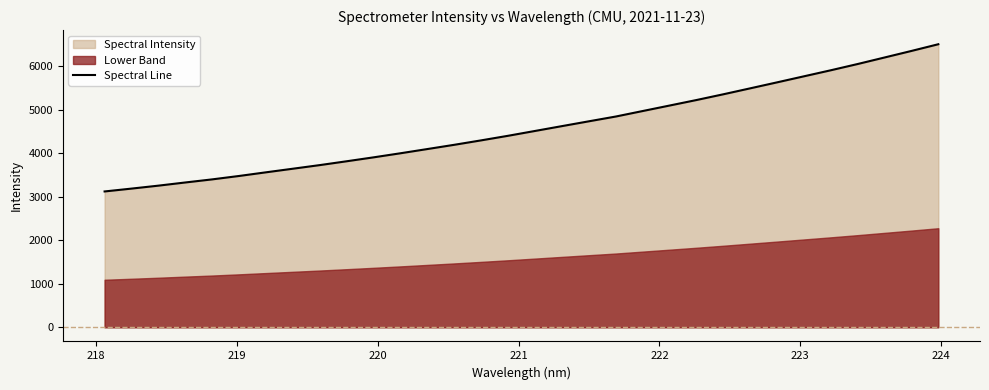

What is the smallest value displayed?

3123.2